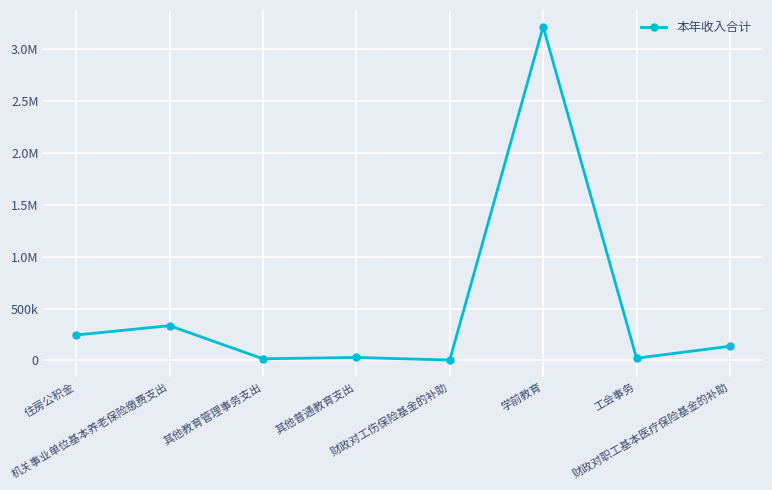

Does the chart have visible grid lines?

Yes